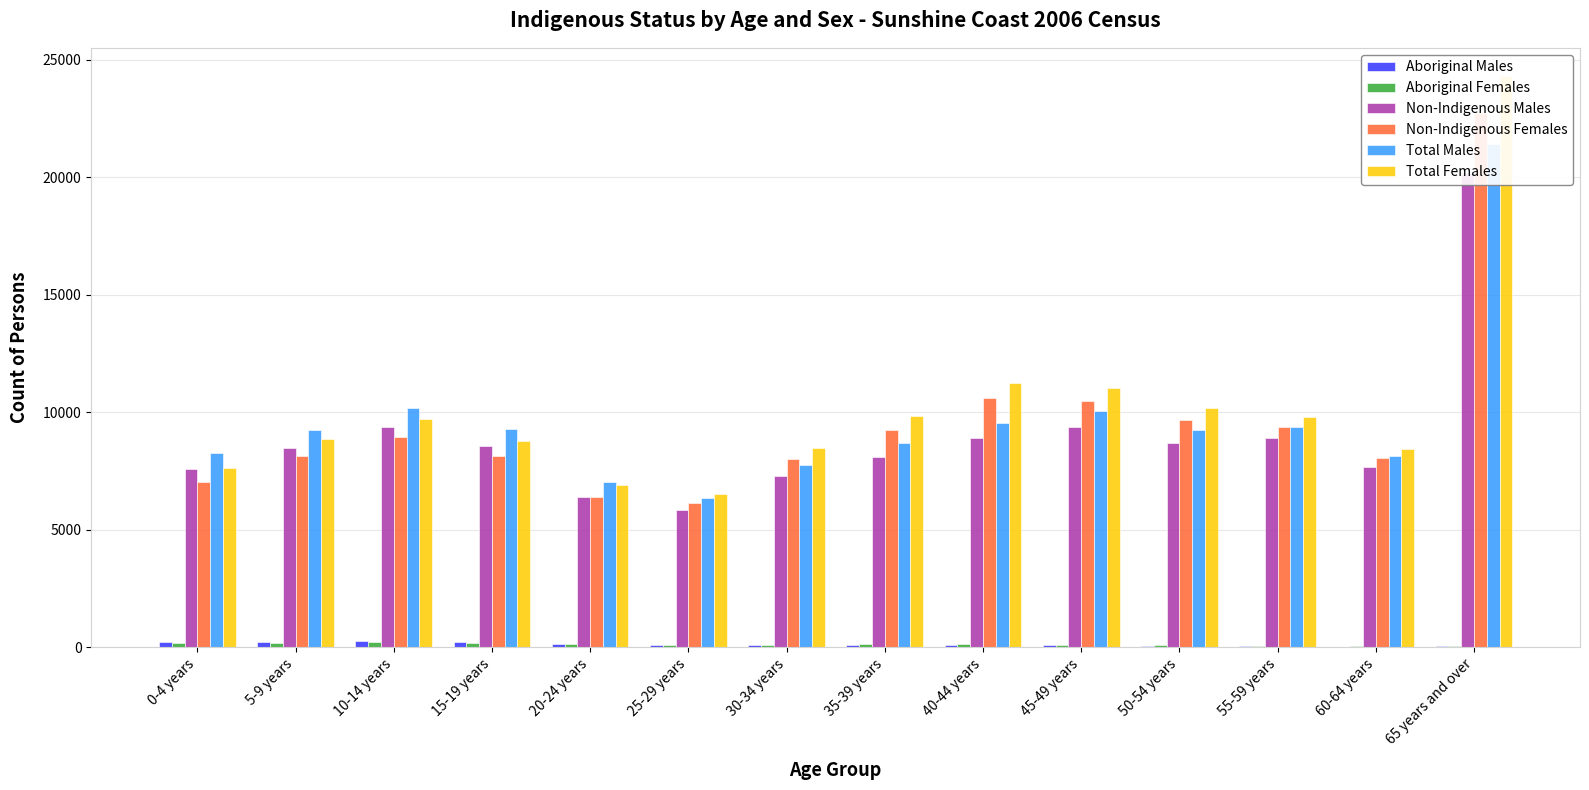

Reading left to right, what are all the values shown in this chart?

Aboriginal Males: 204	236	253	210	133	101	88	87	116	79	51	53	31	37
Aboriginal Females: 197	201	207	197	137	85	95	126	121	84	77	54	39	45
Non-Indigenous Males: 7594	8471	9367	8561	6409	5860	7269	8081	8884	9392	8682	8895	7679	20172
Non-Indigenous Females: 7018	8153	8960	8127	6394	6156	8030	9258	10599	10460	9674	9365	8033	22742
Total Males: 8266	9260	10176	9283	7014	6356	7773	8678	9522	10062	9228	9388	8120	21412
Total Females: 7637	8864	9710	8763	6892	6526	8481	9839	11247	11023	10175	9819	8443	24294